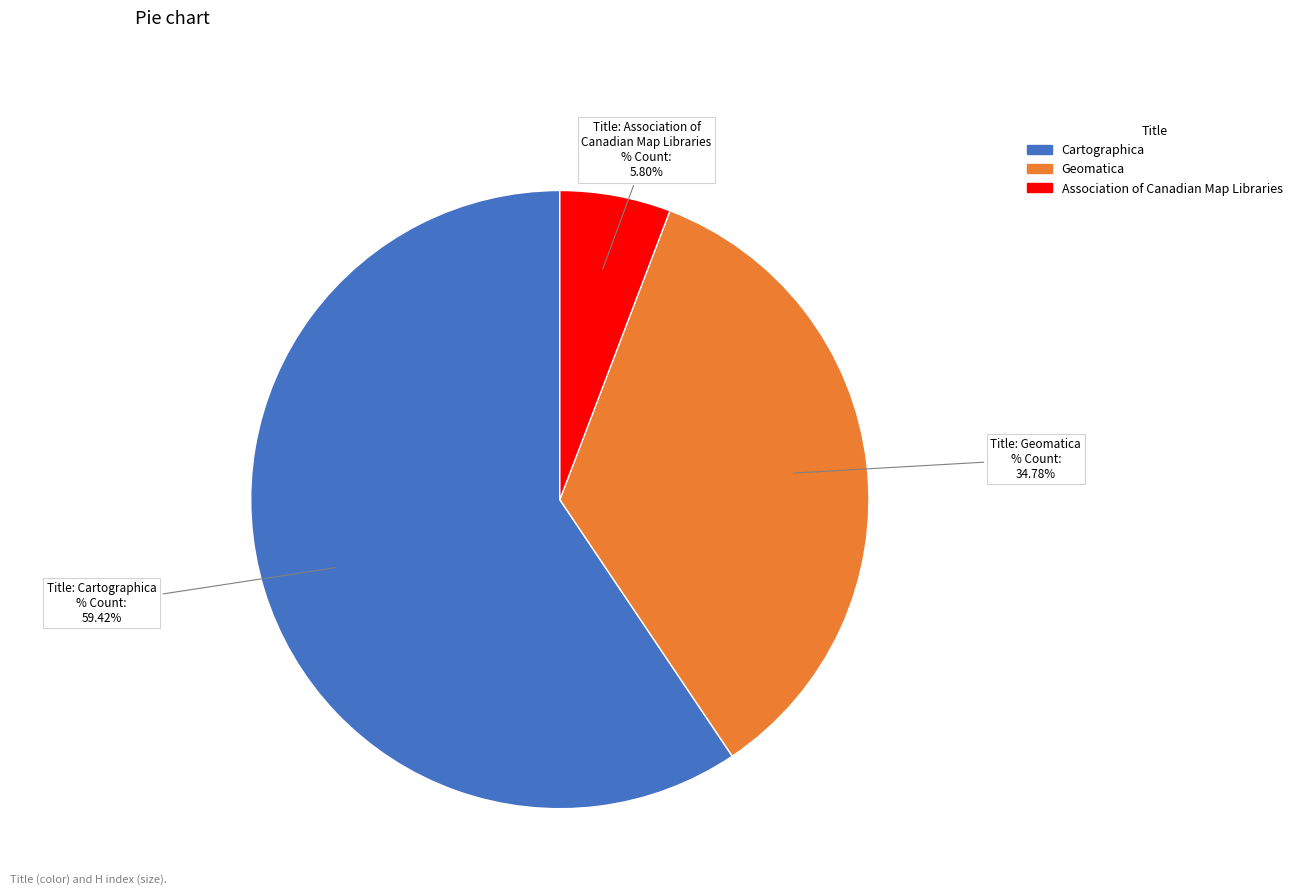

Approximately how many times larger is the value at Cartographica compared to Geomatica?

1.7